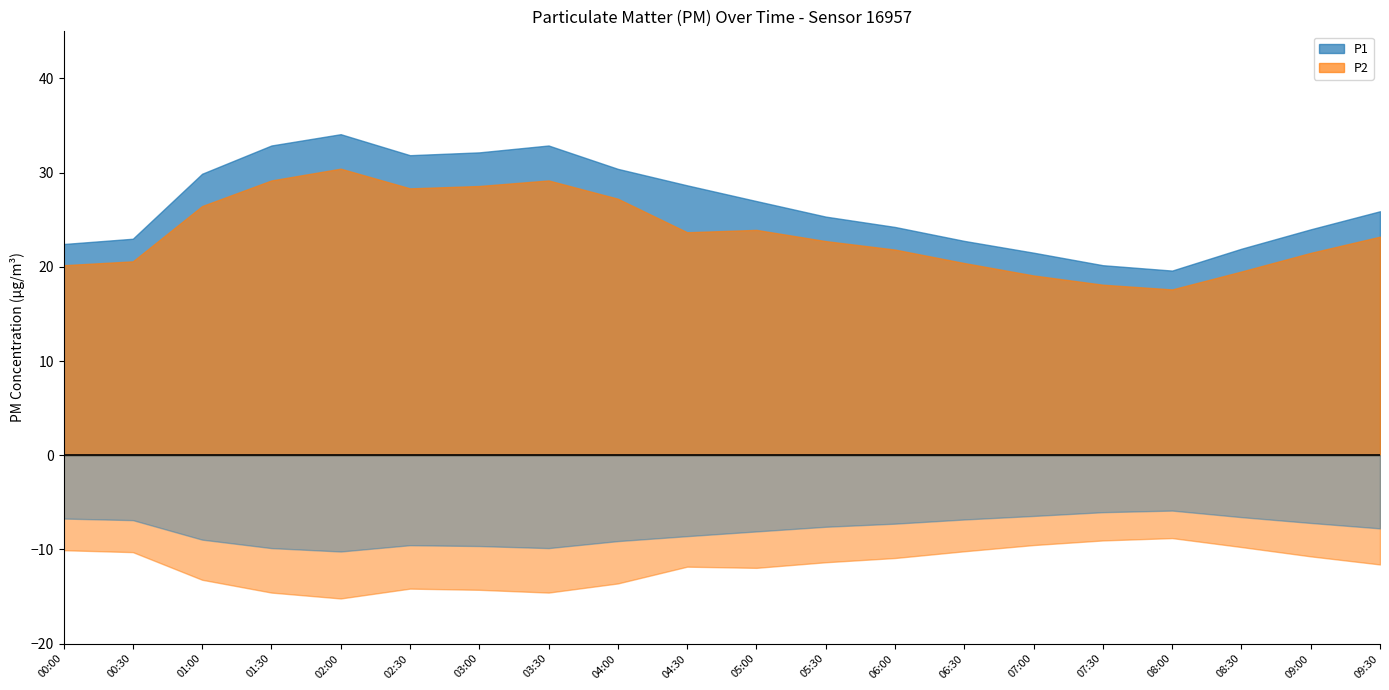

Reading left to right, transcribe all the data shown in this chart.

P1: 00:00=22.4	00:30=23.0	01:00=29.9	01:30=32.9	02:00=34.1	02:30=31.9	03:00=32.1	03:30=32.9	04:00=30.4	04:30=28.6	05:00=27.0	05:30=25.3	06:00=24.2	06:30=22.8	07:00=21.5	07:30=20.2	08:00=19.6	08:30=21.9	09:00=24.0	09:30=25.9
P2: 00:00=20.2	00:30=20.6	01:00=26.4	01:30=29.2	02:00=30.4	02:30=28.3	03:00=28.6	03:30=29.2	04:00=27.2	04:30=23.7	05:00=23.9	05:30=22.7	06:00=21.8	06:30=20.4	07:00=19.1	07:30=18.1	08:00=17.6	08:30=19.5	09:00=21.5	09:30=23.2